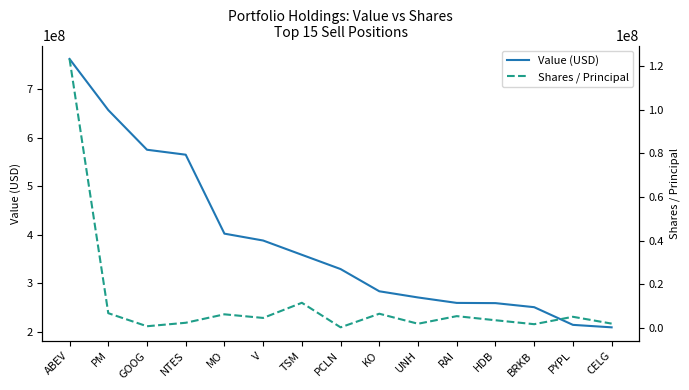

Read the Value (USD) value at GOOG, to the nearest 100.

574840000